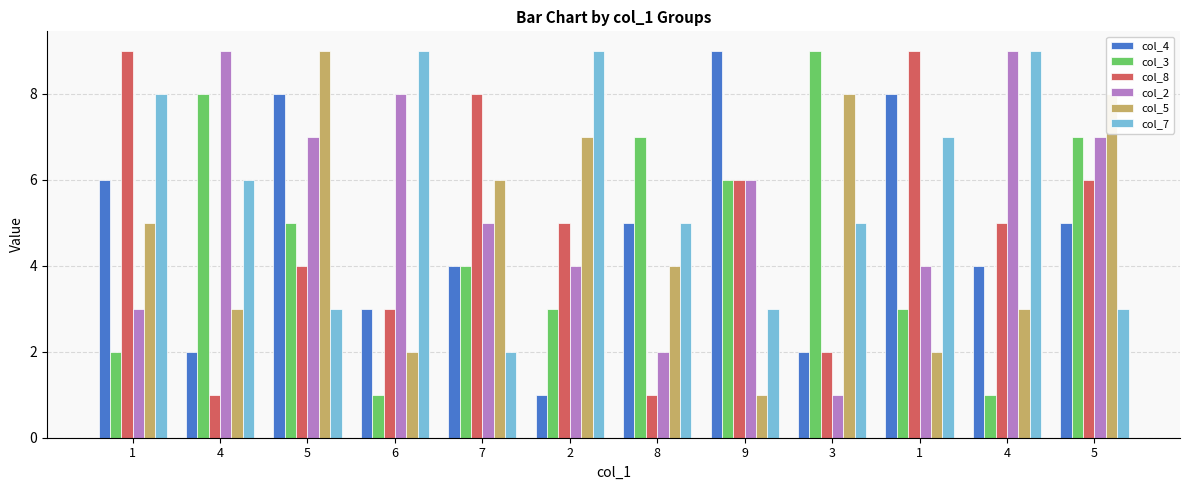

What is the value of the col_4 bar at the 10th from the left?

6